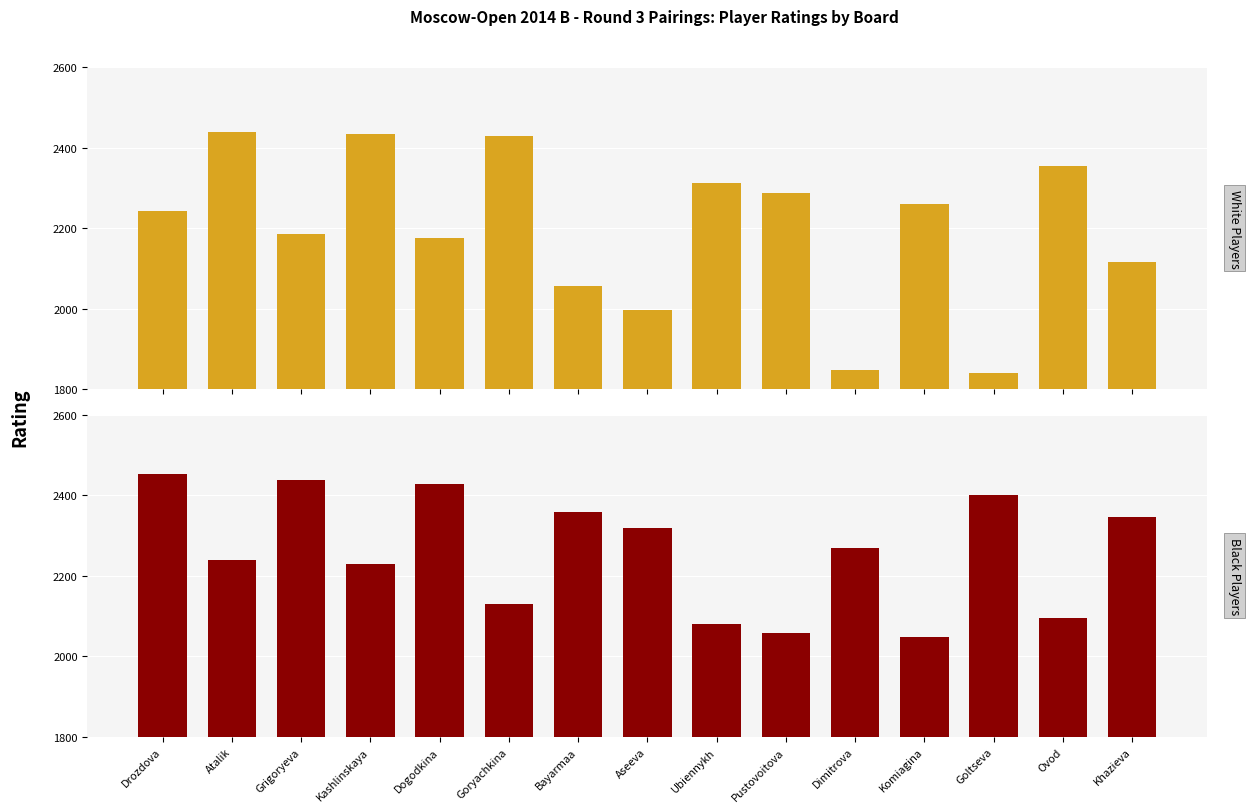

List the series in order of their peak value, lowest first.

White Players, Black Players